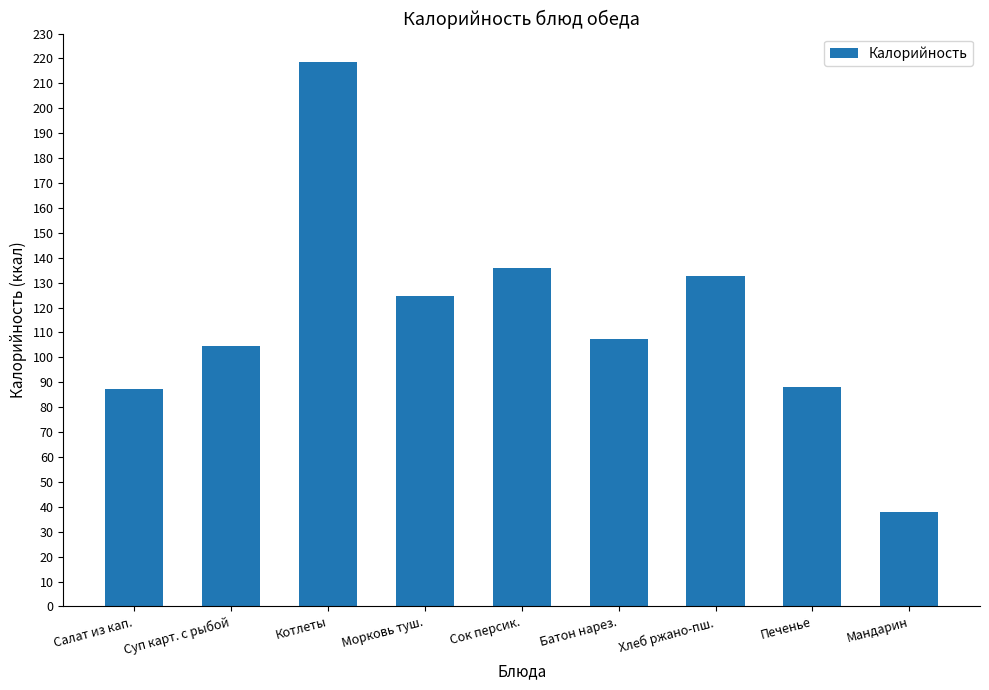

True or false: the data shows 20.9 at Мандарин.

False